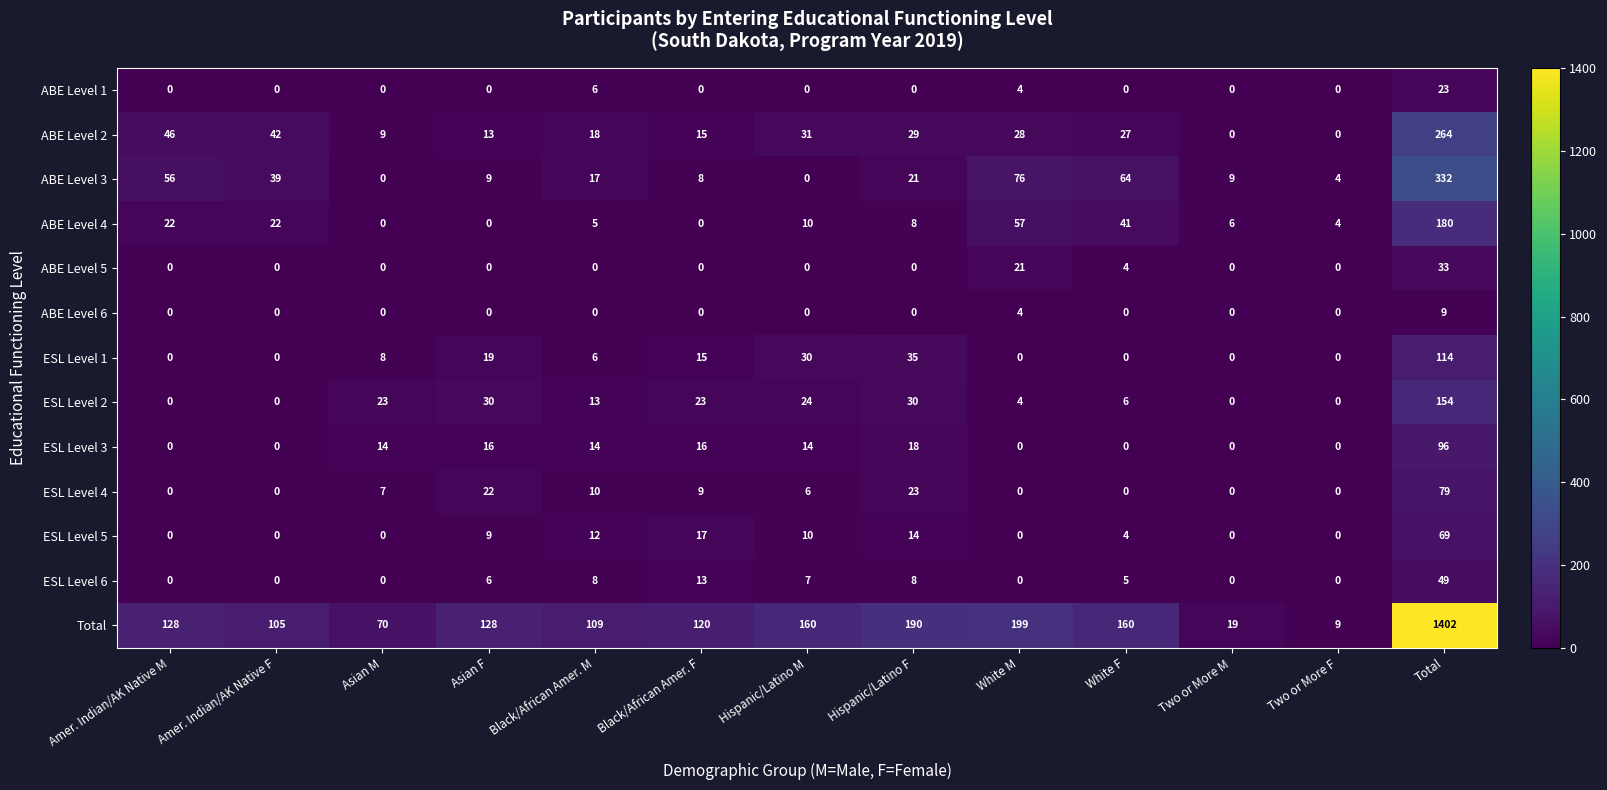

How many categories are shown in the chart?

13